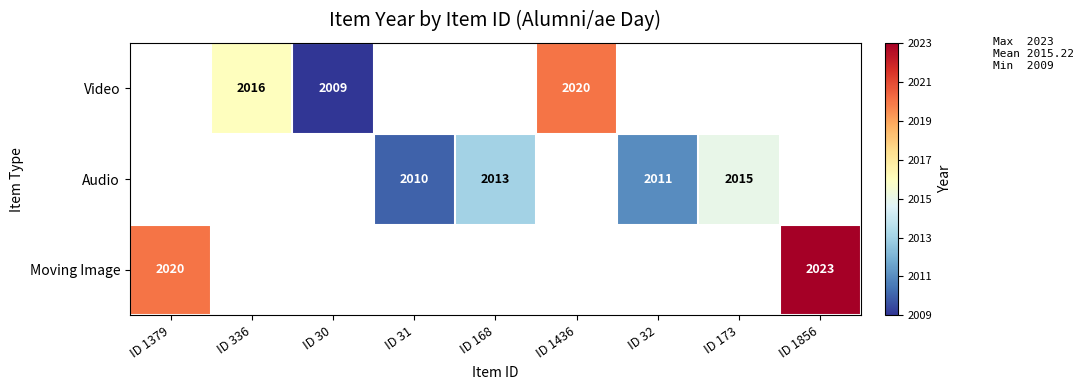

The value of Moving Image at ID 1379 is 3238.0. True or false?

False